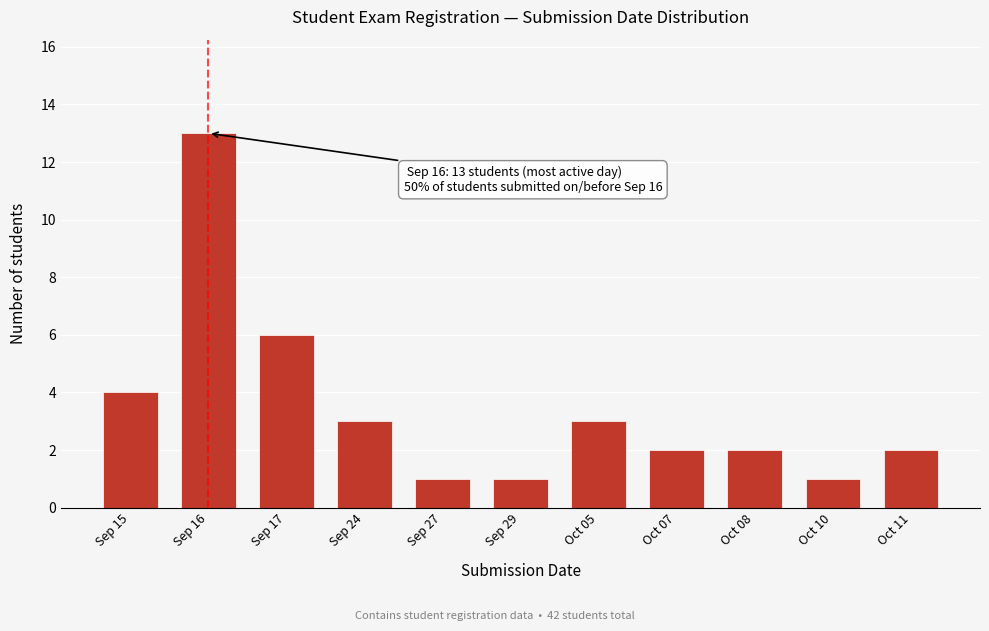

Reading left to right, what are all the values shown in this chart?

4	13	6	3	1	1	3	2	2	1	2